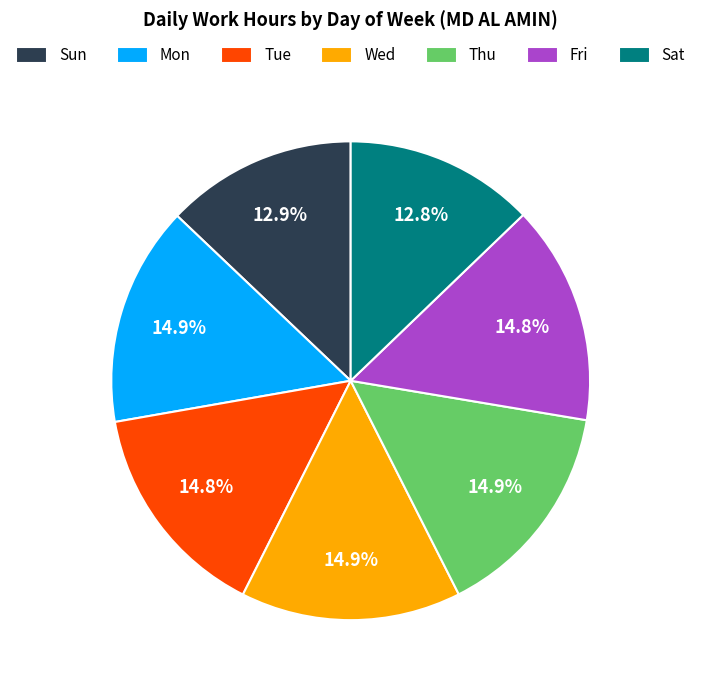

Does Sat account for over 50% of the chart?

No